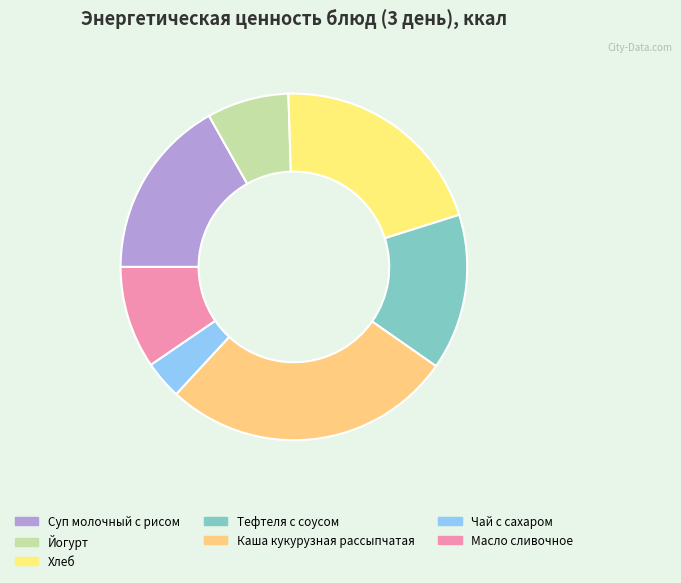

How many slices are in this pie chart?

7